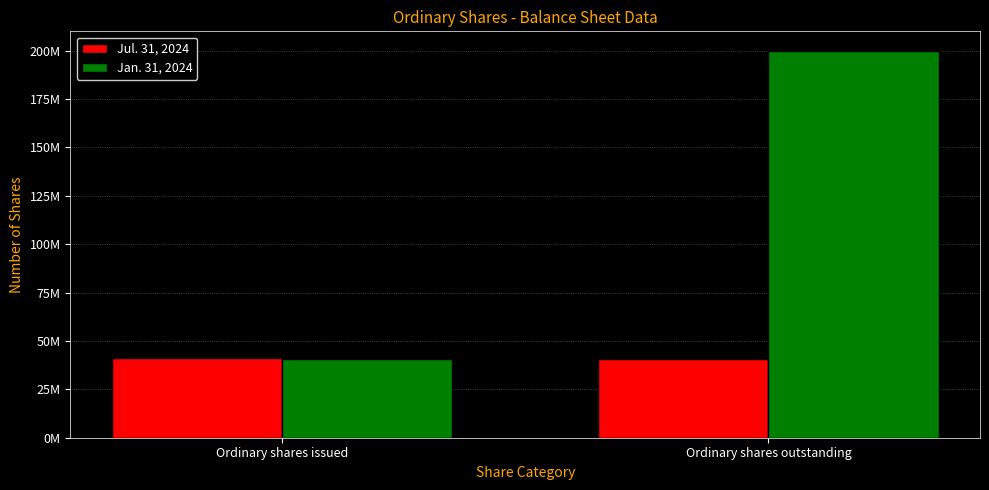

What is the label of the 1st bar from the right?

Ordinary shares outstanding